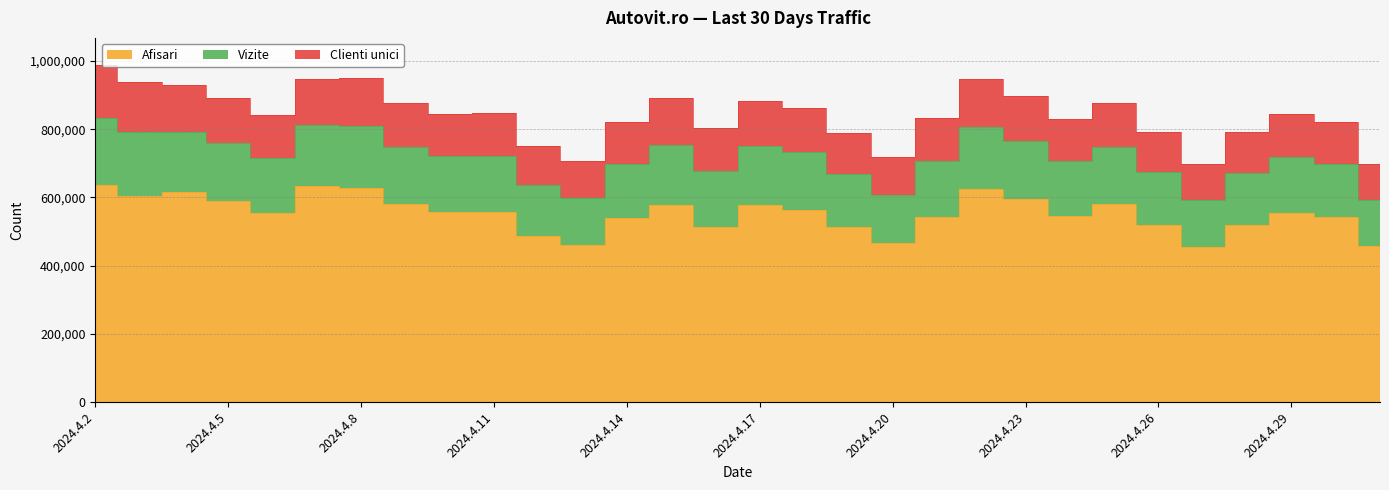

What is the greatest value displayed?

988378